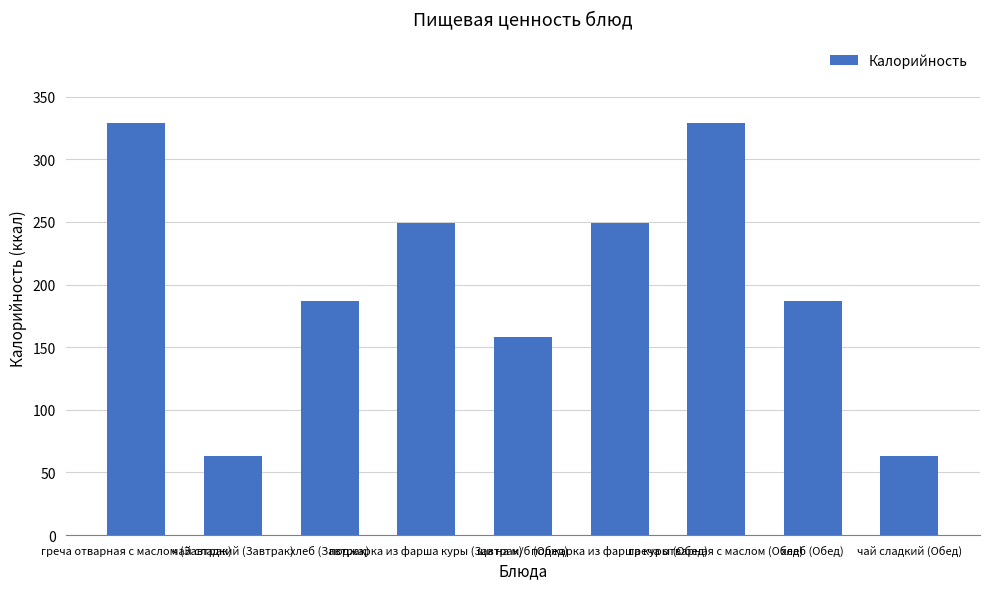

What is the change in value from греча отварная с маслом (Завтрак) to поджарка из фарша куры (Обед)?

-79.8